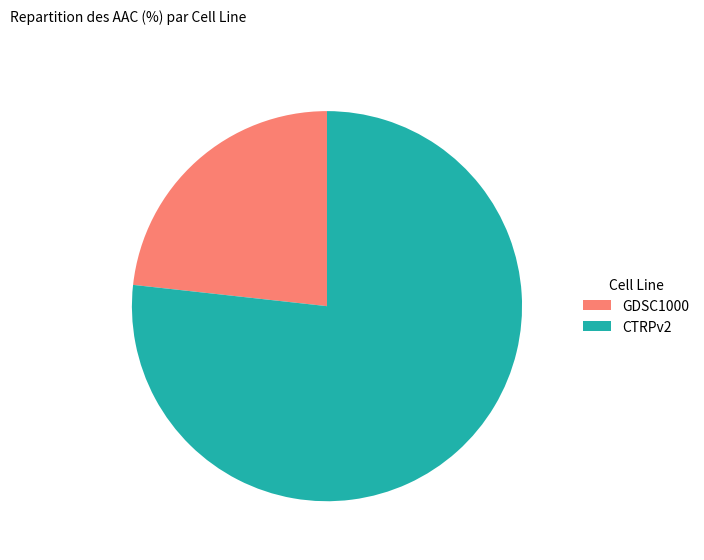

Which slice is the smallest?

GDSC1000